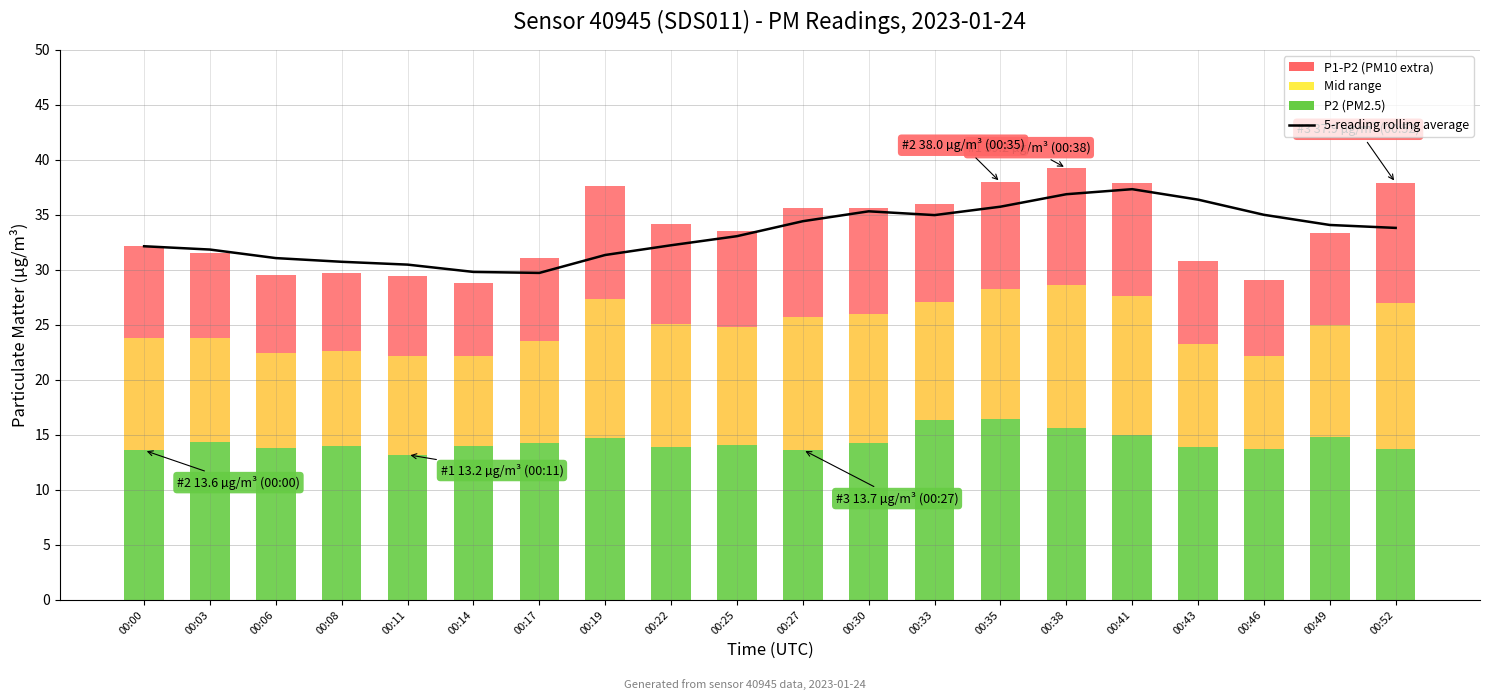

Are the bars horizontal?

No